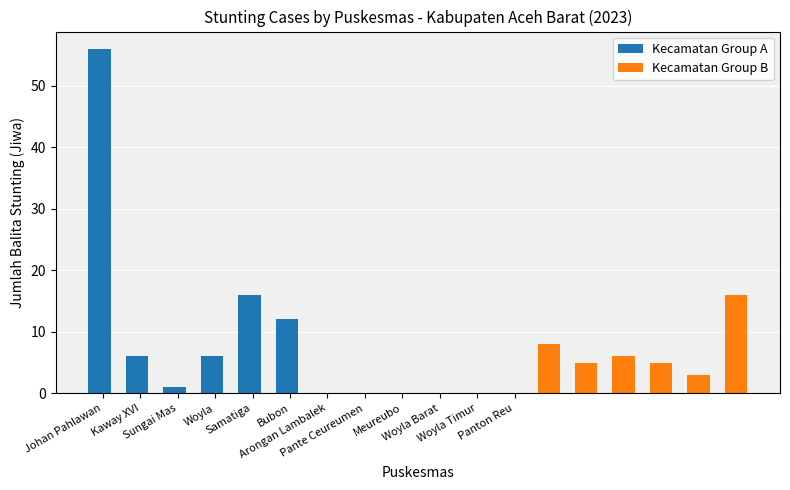

The Kecamatan Group B series shows 6 at Sungai Mas. True or false?

True